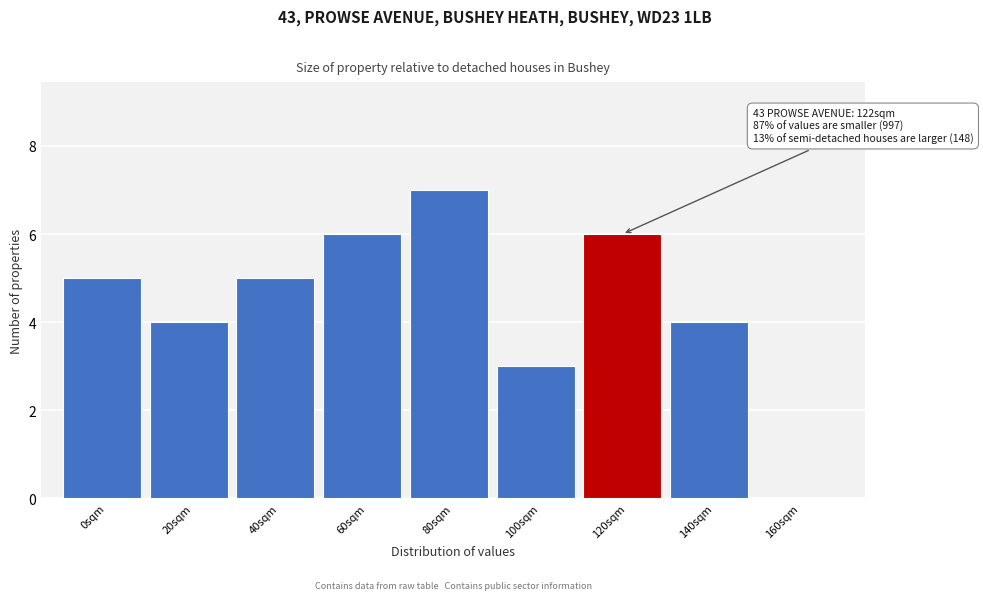

Reading left to right, extract all data points from this chart.

0sqm=5	20sqm=4	40sqm=5	60sqm=6	80sqm=7	100sqm=3	120sqm=6	140sqm=4	160sqm=0